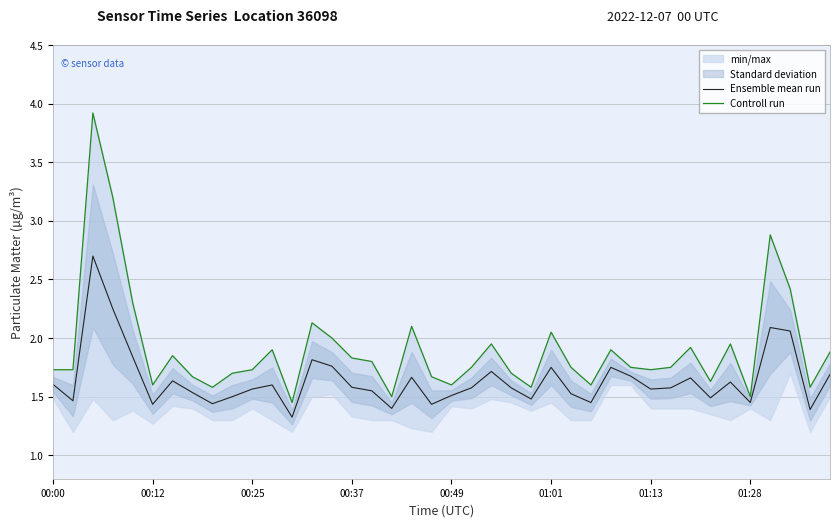

Is the value of Controll run at 15 greater than the value of Ensemble mean run at 28?

Yes